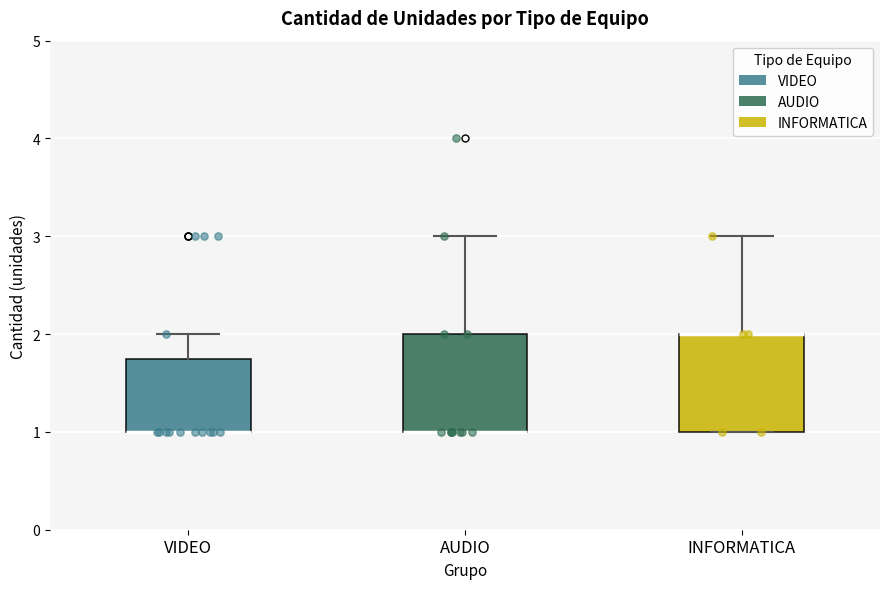

Where is the upper edge of the box for INFORMATICA on the y-axis? The values are not printed on the chart, so give them approximately, as read against the axis.

2.0